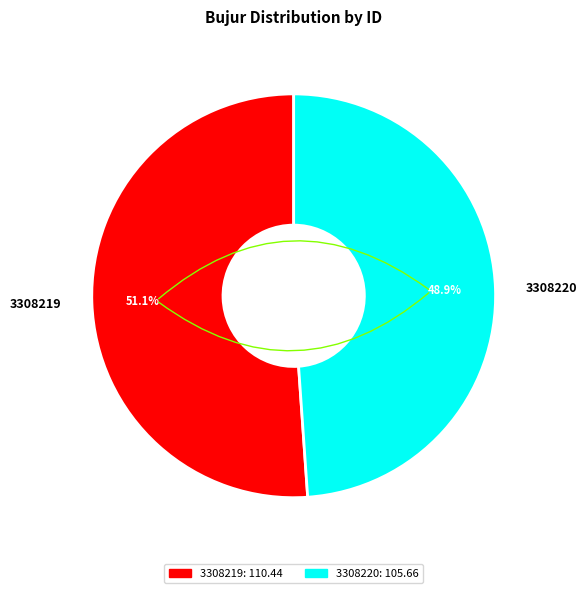

Combined, what portion of the pie is 3308219 and 3308220?

100.0%